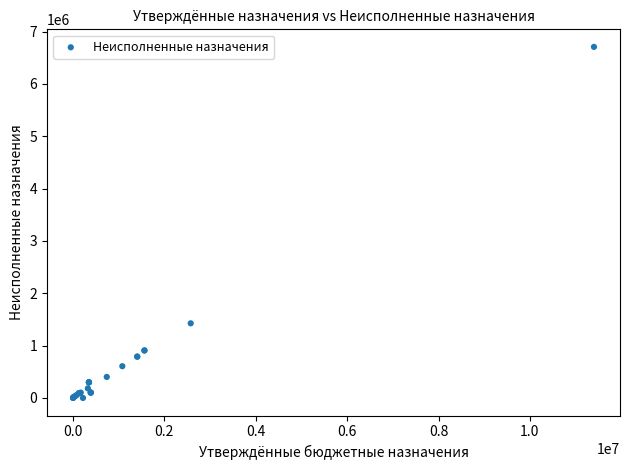

What Y value in the scatter plot is closest to 3353126?

1425838.2